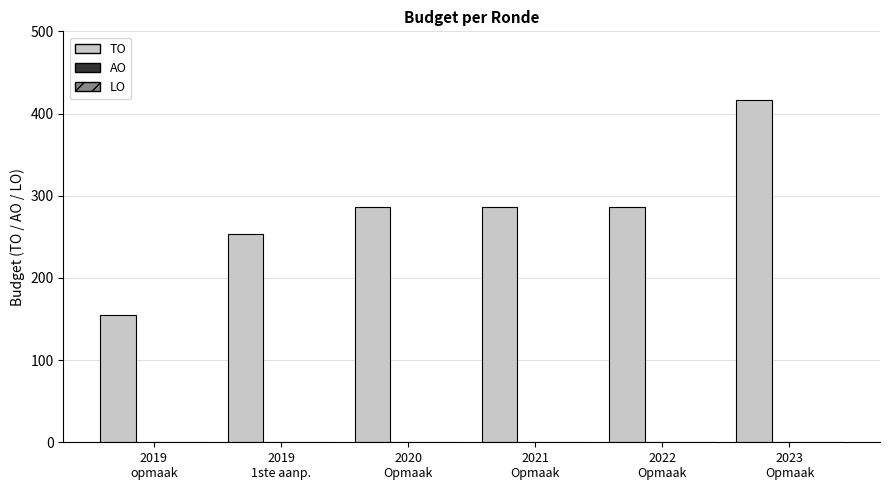

What is the value of the 3rd bar from the left?

286